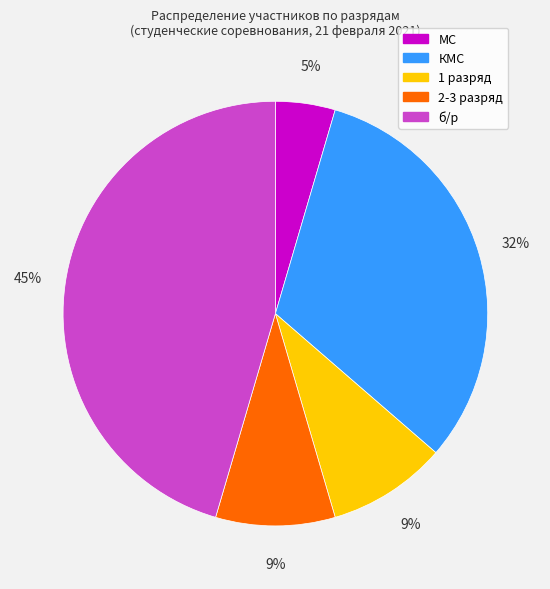

How many slices are in this pie chart?

5